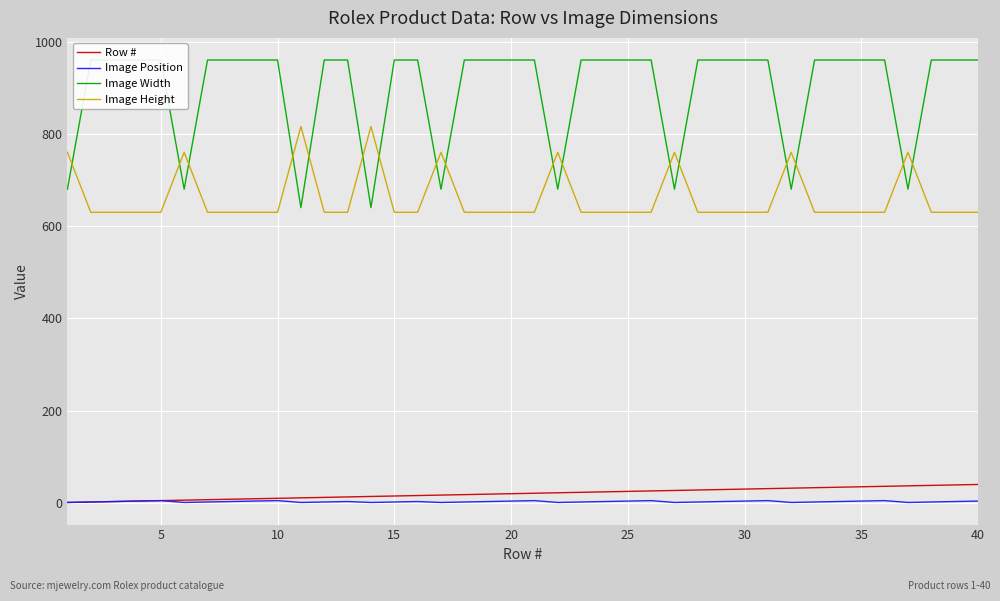

True or false: Image Height and Image Position cross at least once.

False